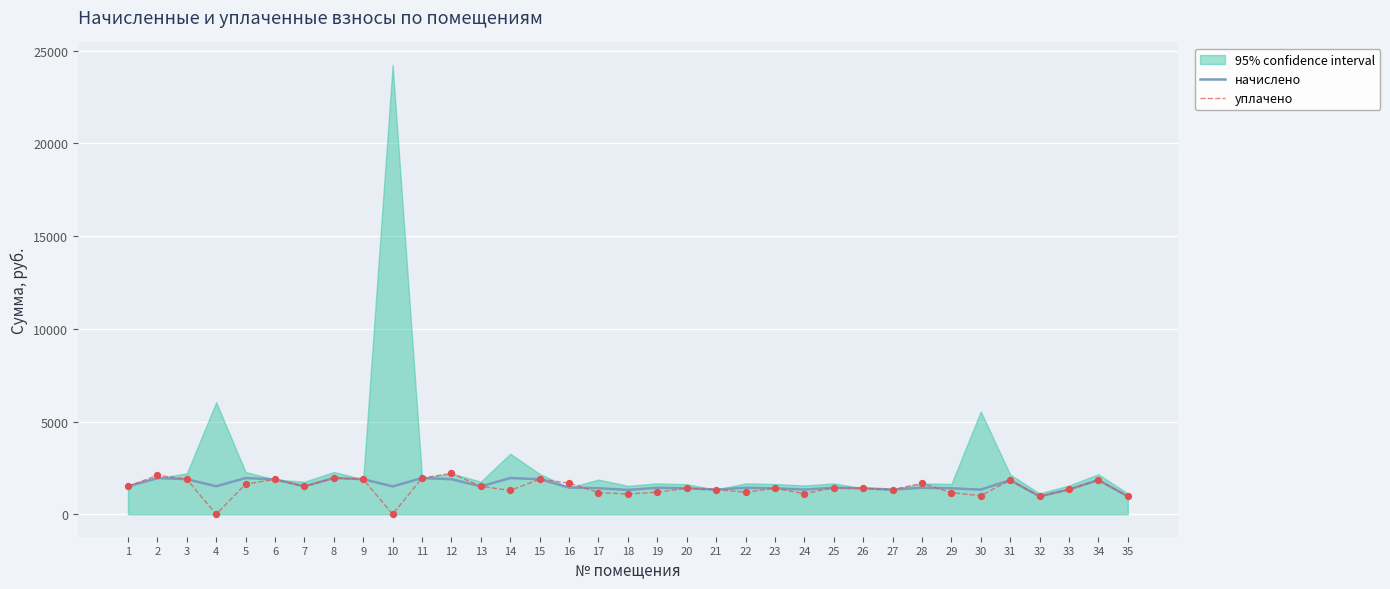

What are all the series names shown in the legend?

начислено, уплачено